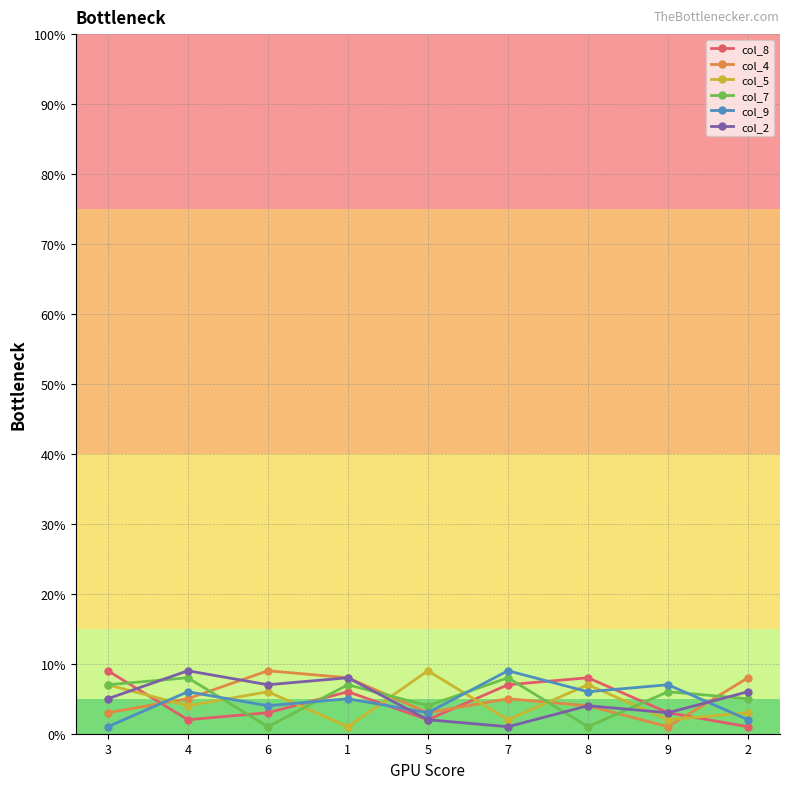

Is it true that col_9 equals 2 at 2?

True